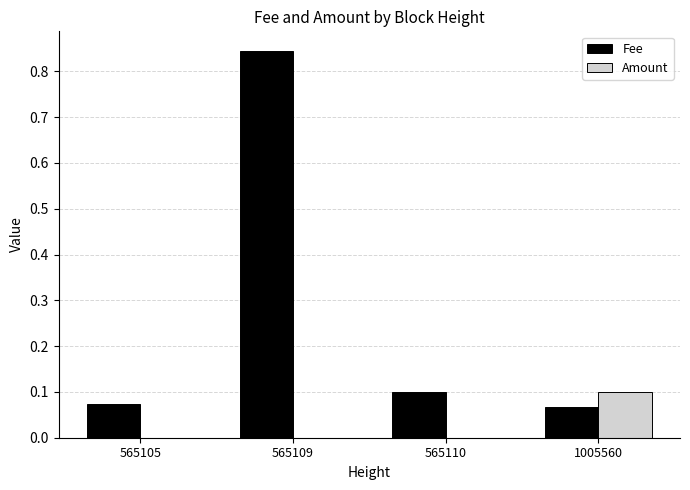

Which series has the largest total across all categories?

Fee